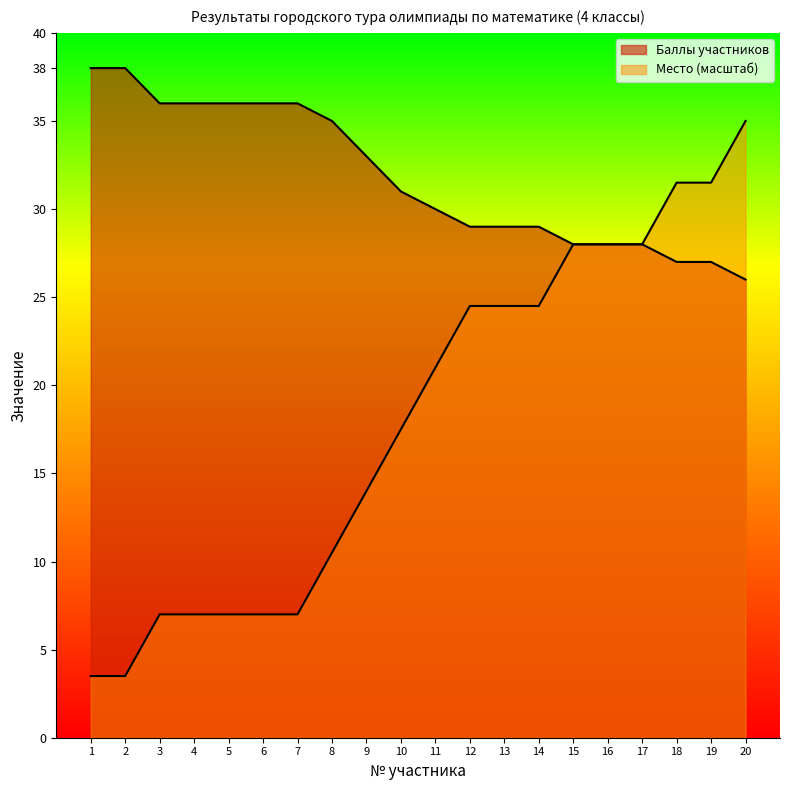

Between 13 and 2, which is larger?

2